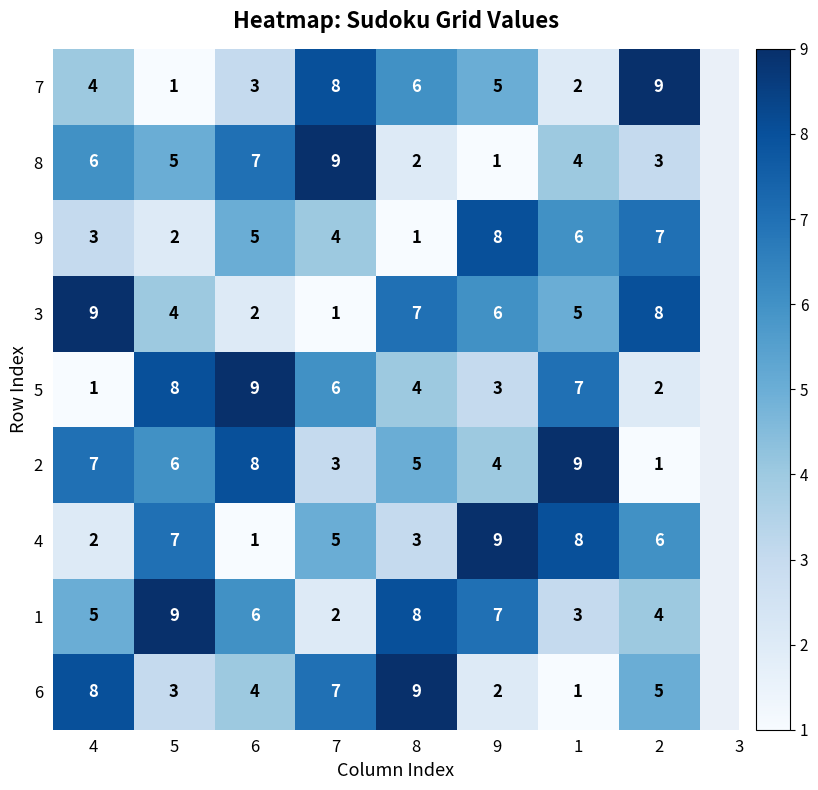

What is the average value of the 7 series?

5